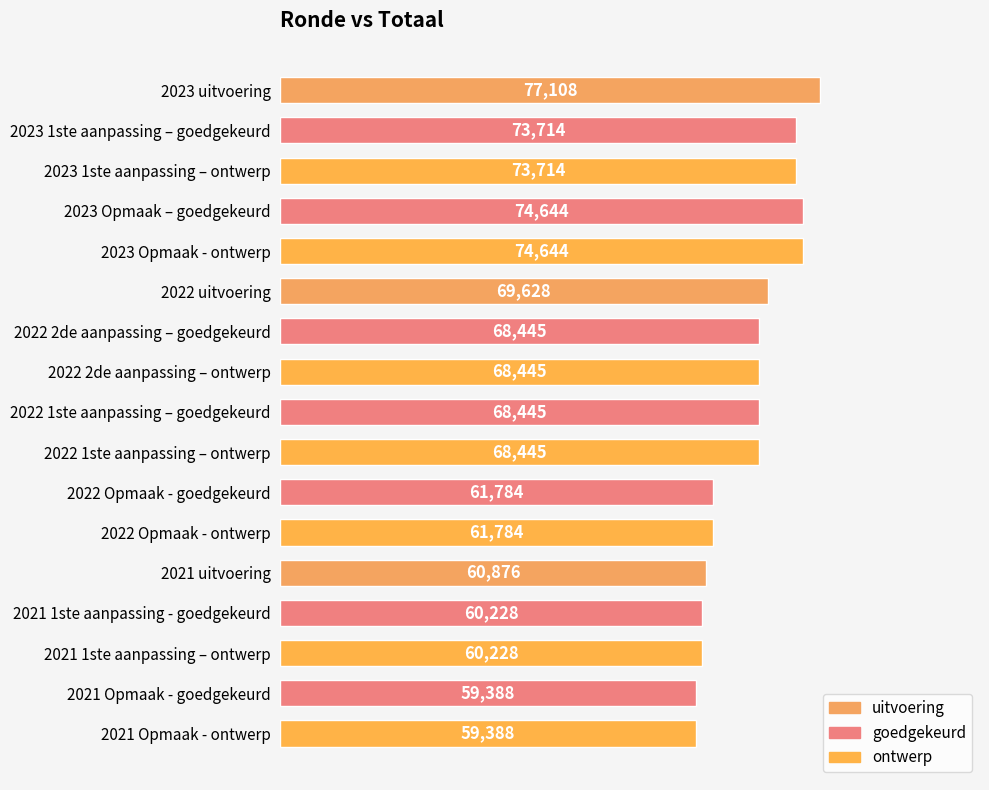

What is the change in value from 2021 uitvoering to 2021 1ste aanpassing – ontwerp?

-648